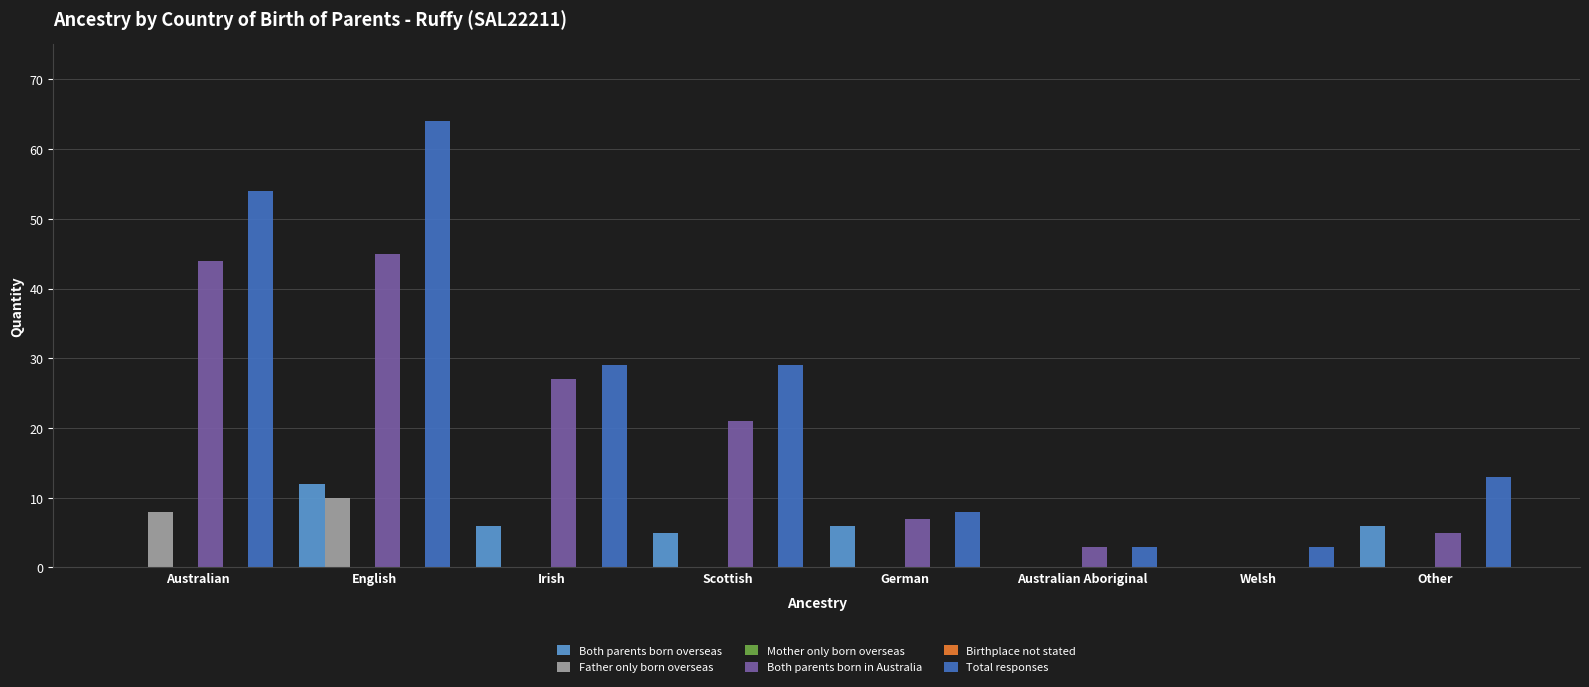

At how many categories does at least one series exceed 14?

4